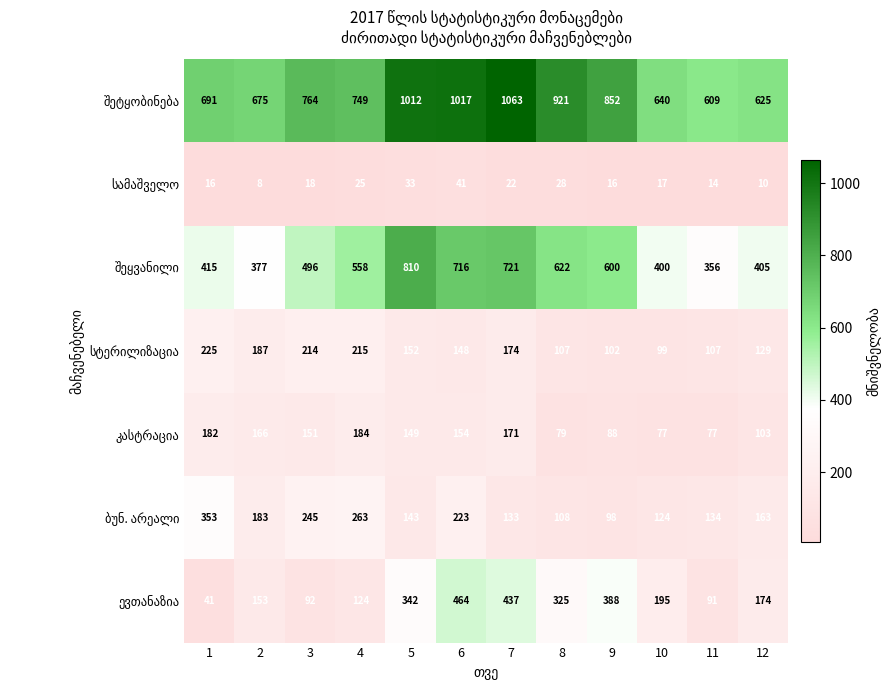

At how many categories does at least one series exceed 418?

12